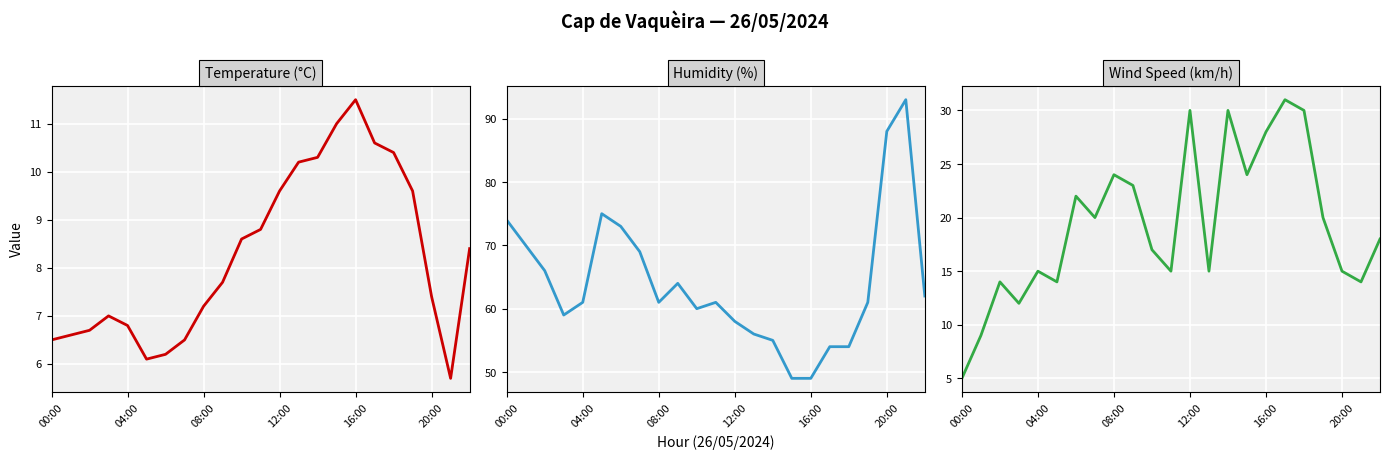

What is the difference between the maximum and minimum values in the Tenperartura (ºC) series?

5.8